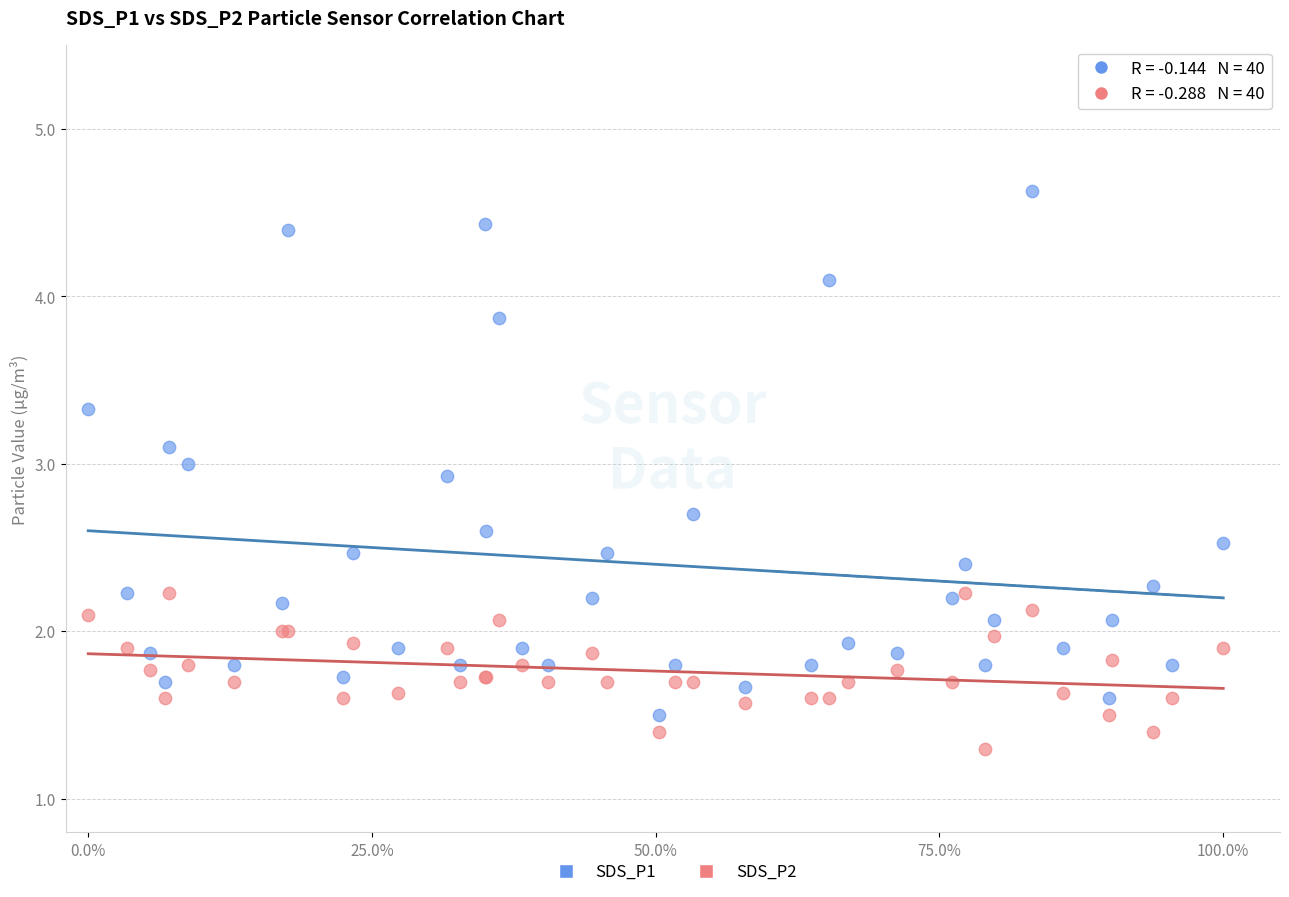

Which series has the largest Y range (max minus min)?

SDS_P1